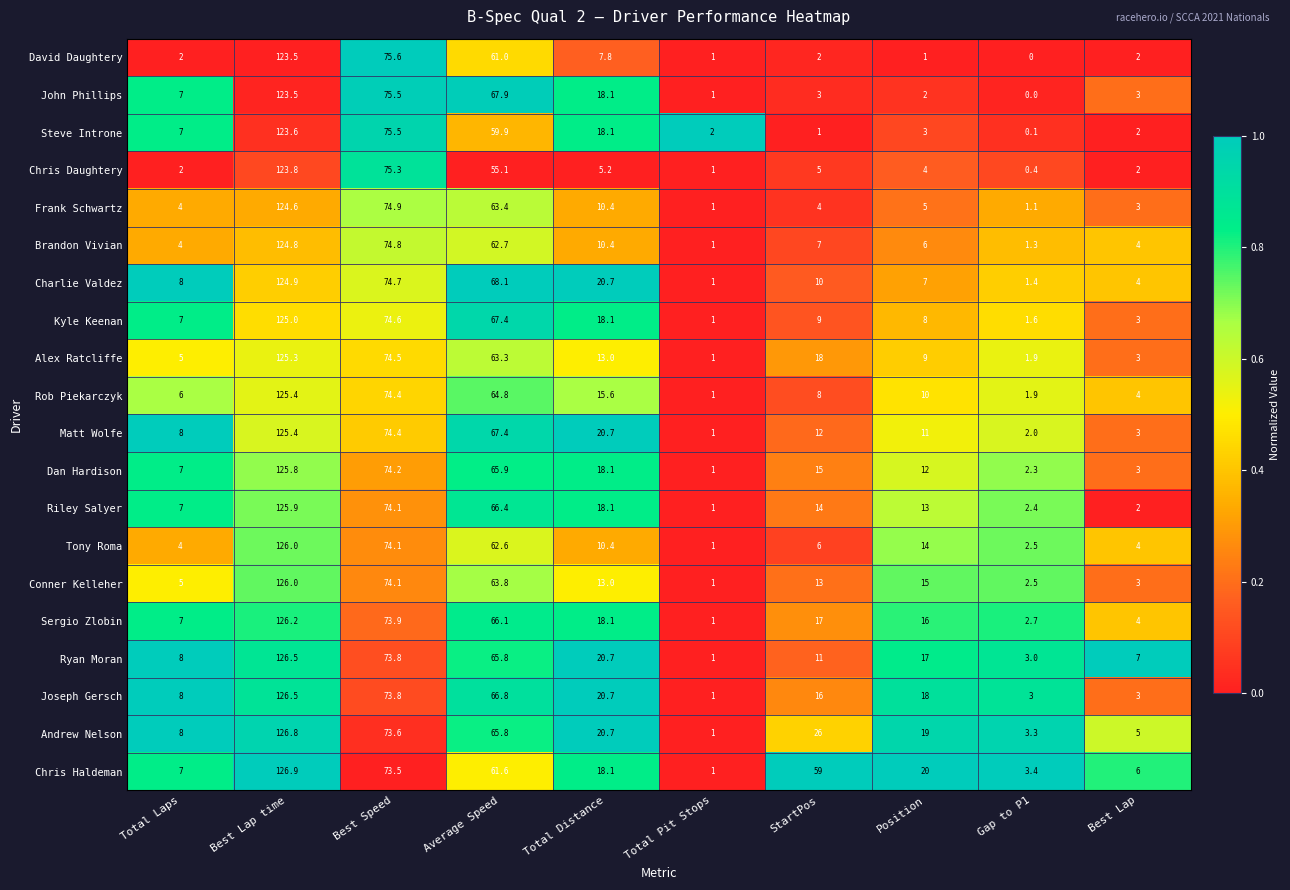

Which series has the widest spread of values?

Chris Haldeman